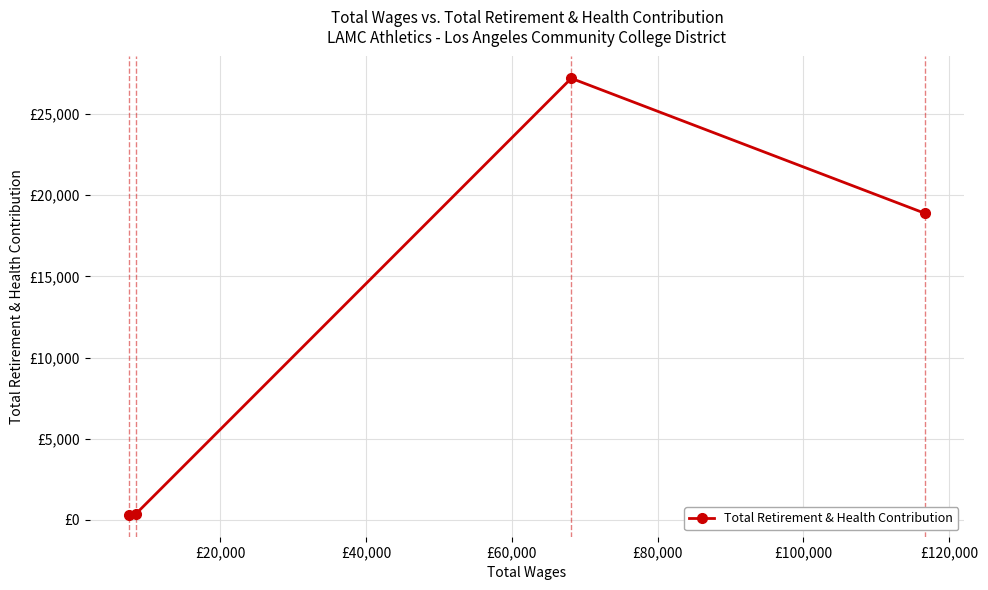

What is the sum of all values?

46761